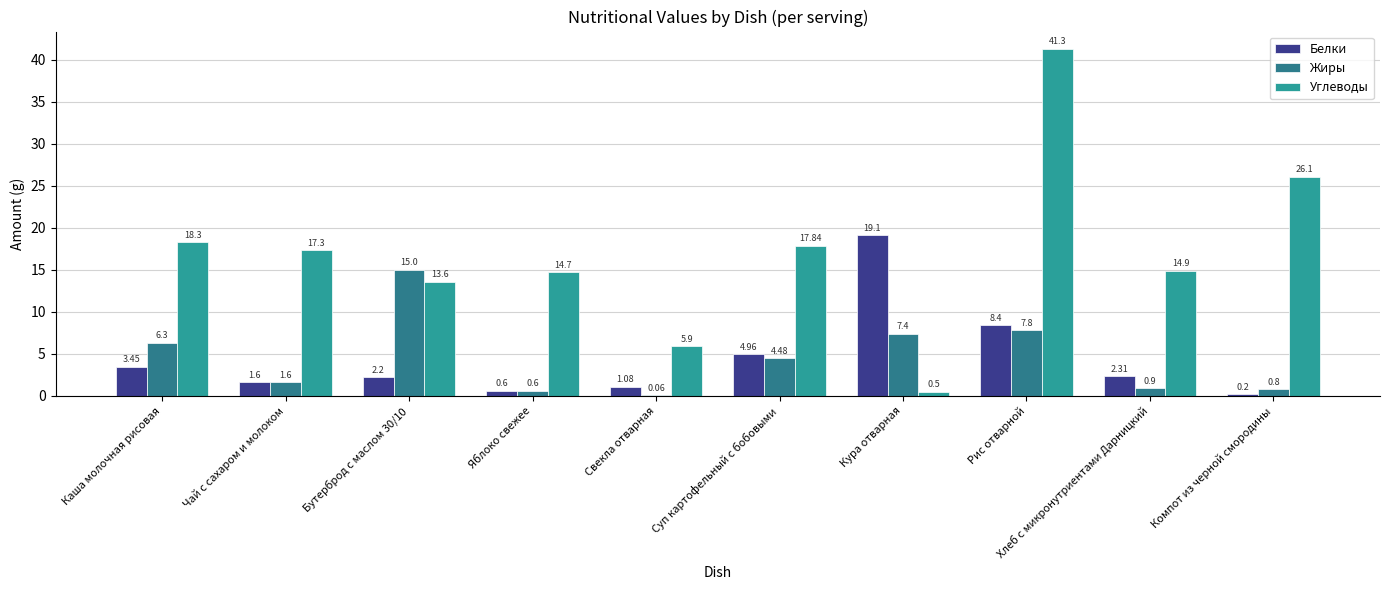

What is the sum of all Жиры values?

44.9